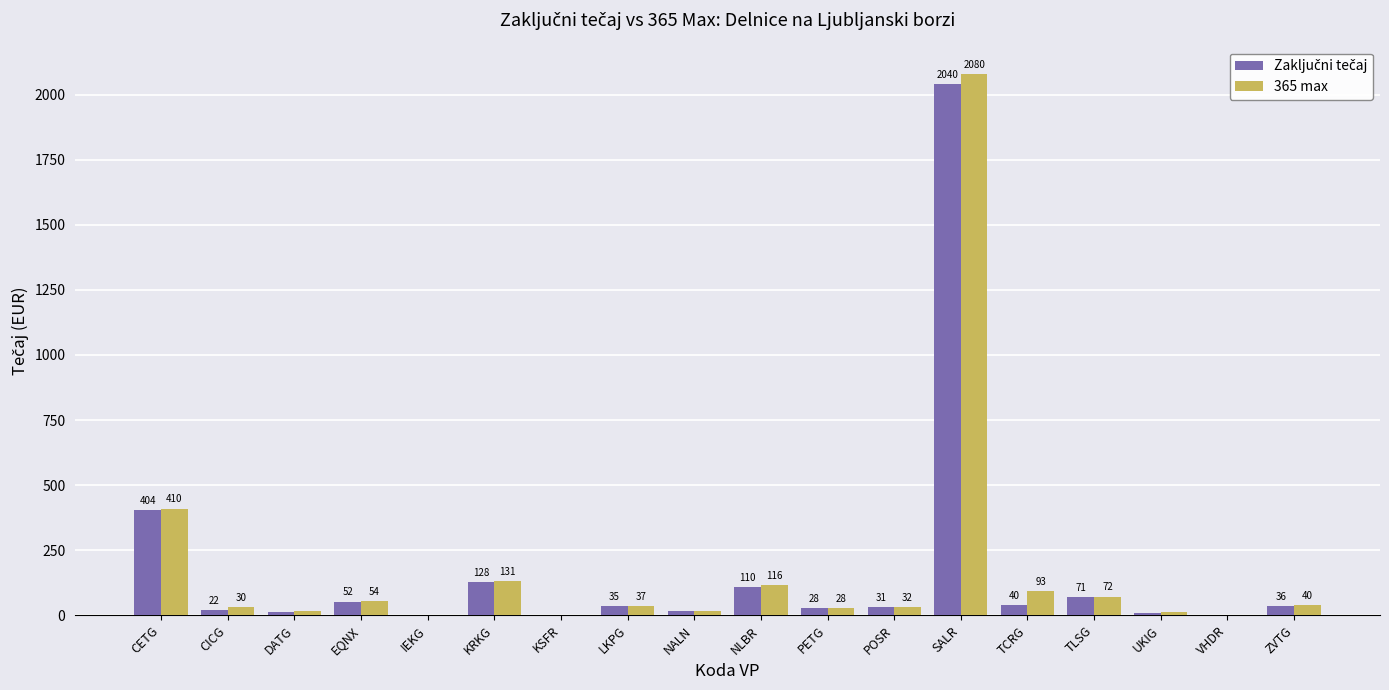

Which series changed the most between EQNX and NALN?

365 max